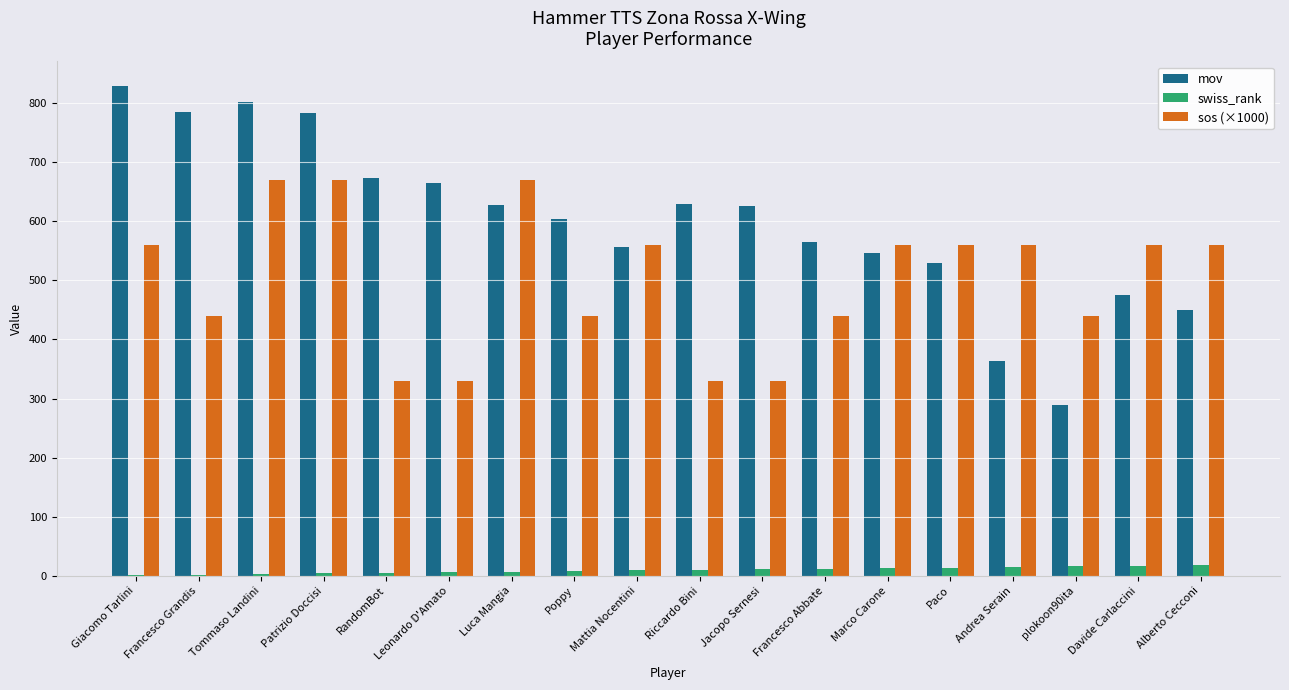

How many series are shown in this chart?

3